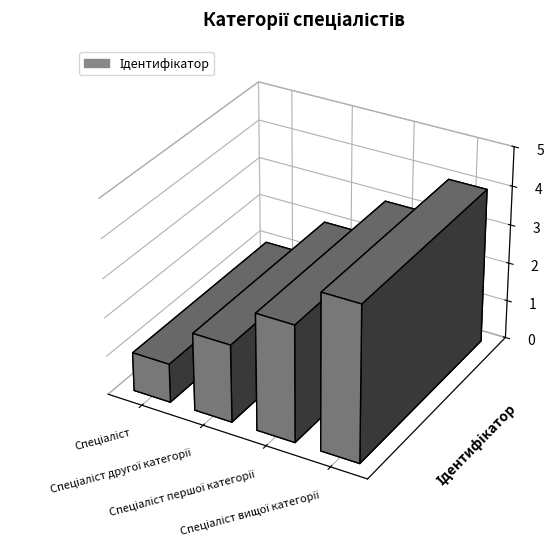

Which category has the highest value across all series?

Спеціаліст вищої категорії